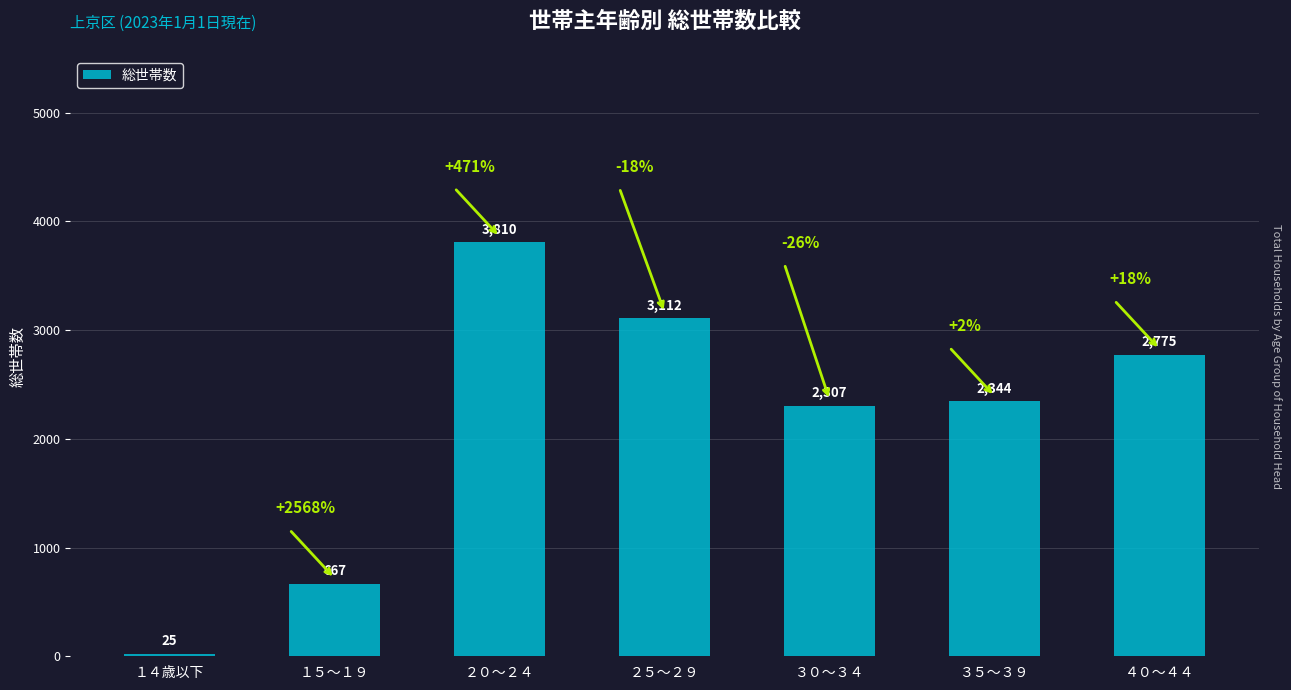

Reading right to left, what are all the values shown in this chart?

４０～４４=2775	３５～３９=2344	３０～３４=2307	２５～２９=3112	２０～２４=3810	１５～１９=667	１４歳以下=25